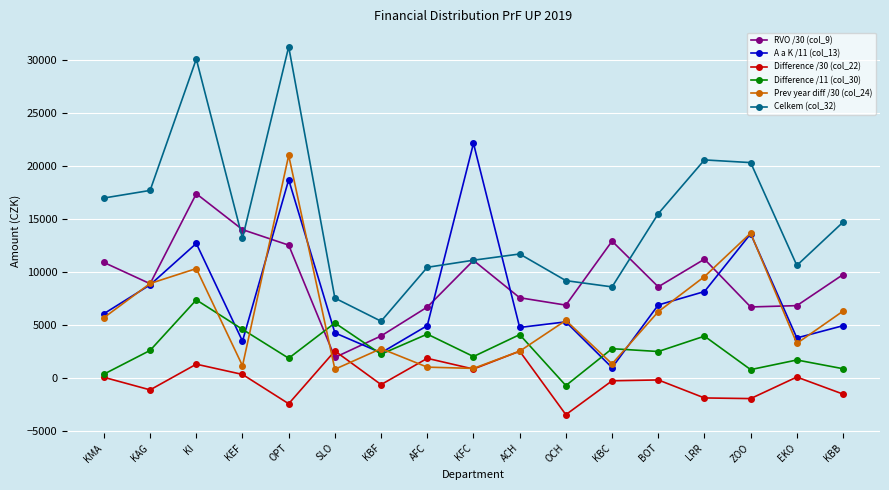

True or false: Difference /11 (col_30) and Celkem (col_32) cross at least once.

False